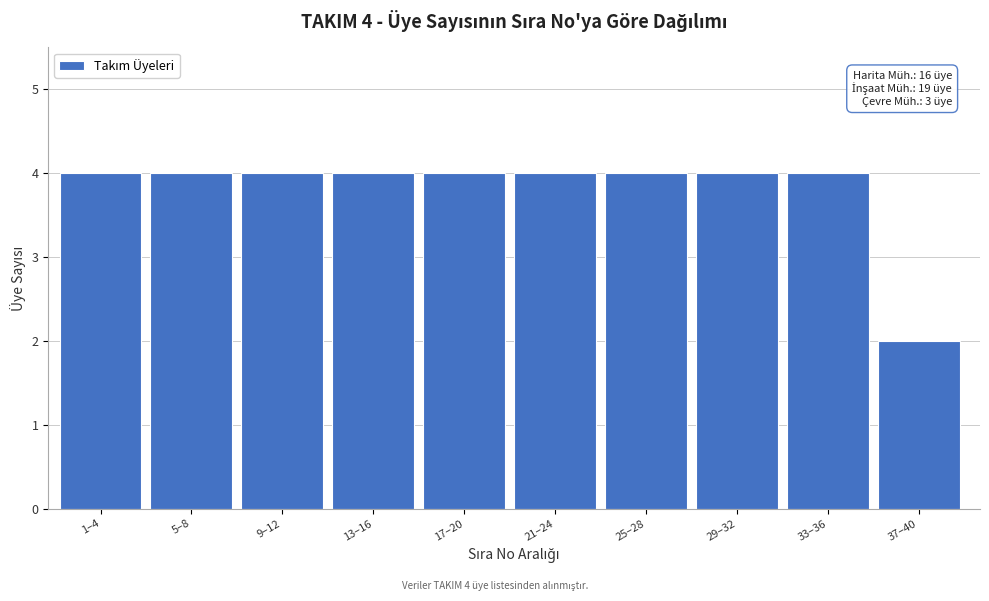

Reading right to left, what are all the values shown in this chart?

2	4	4	4	4	4	4	4	4	4